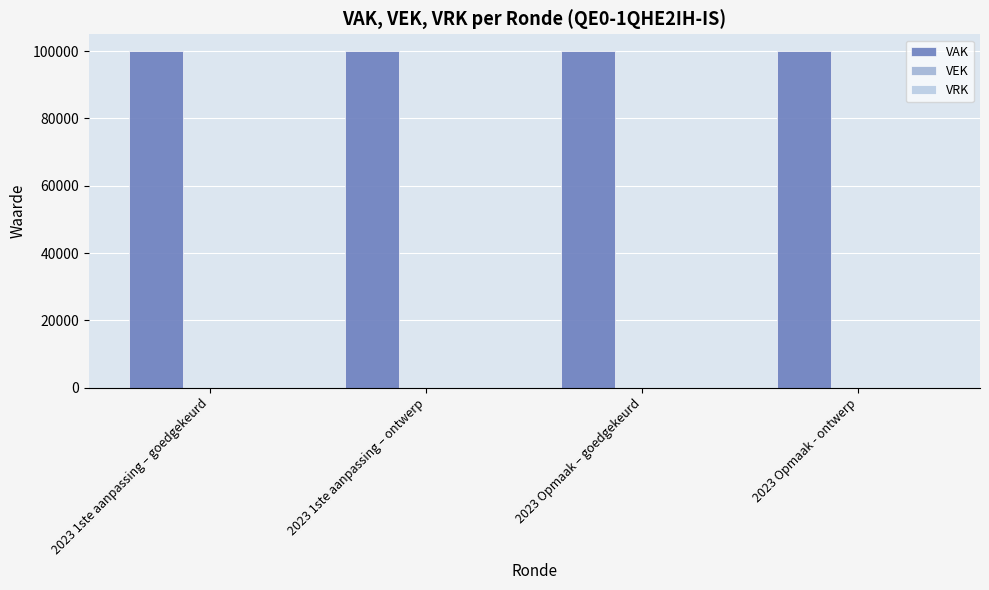

What is the highest value of the VAK series?

100000